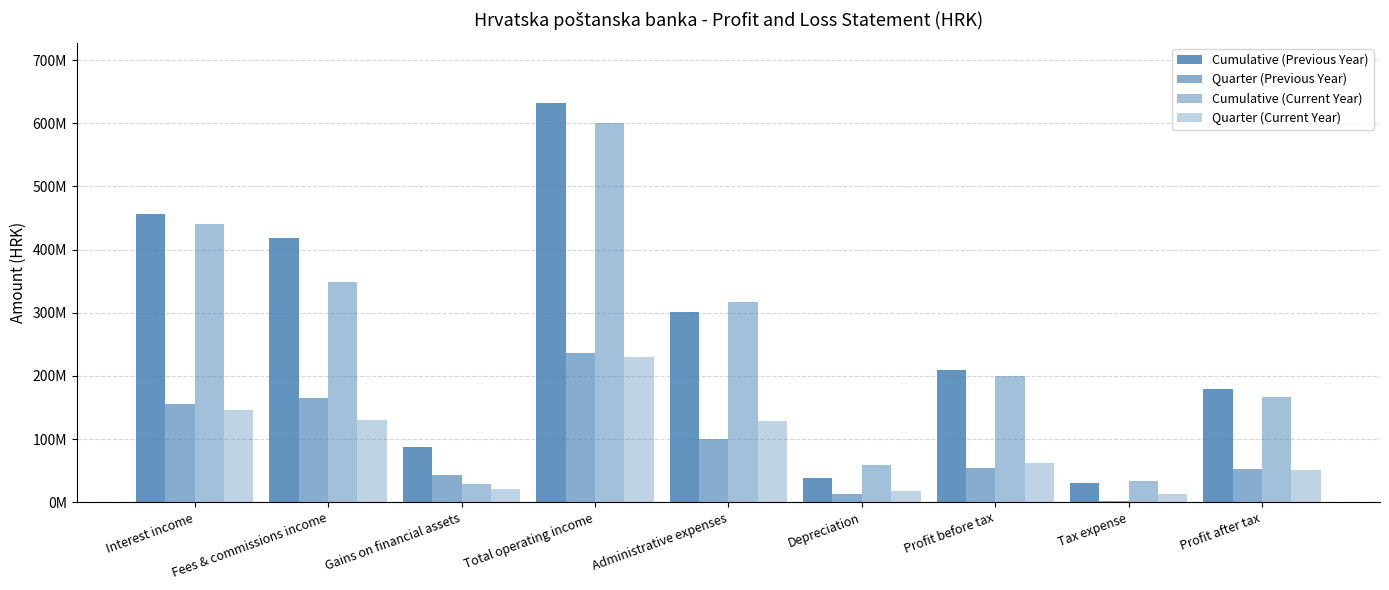

What position from the left is Total operating income?

4